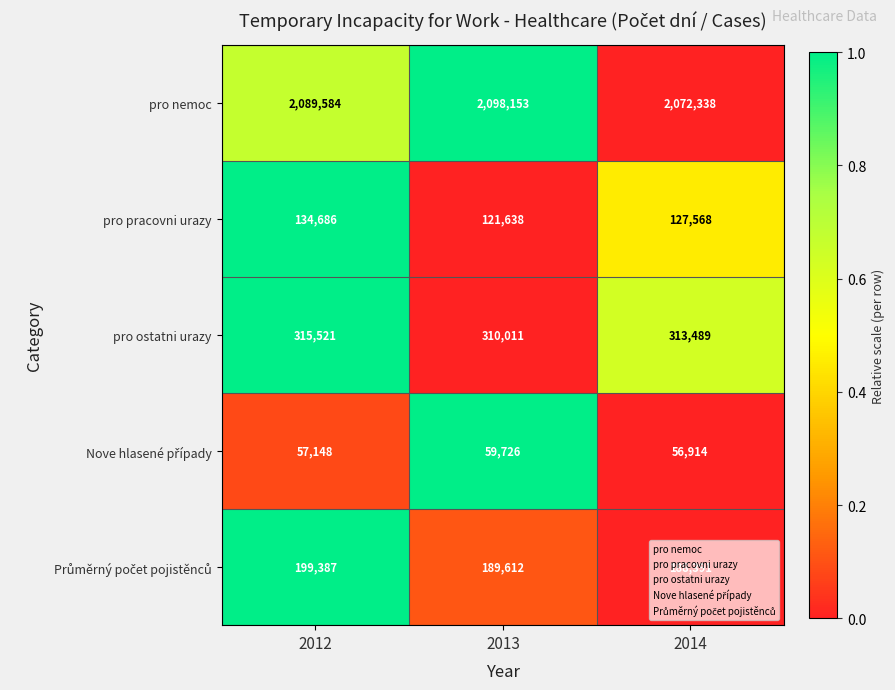

At which category does the chart reach its minimum across all series?

2014